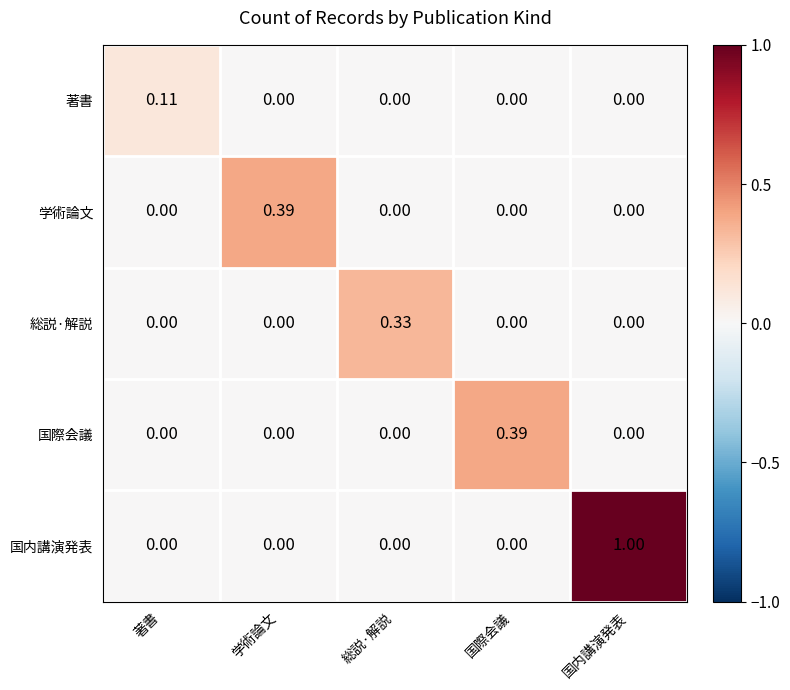

Between 学術論文 and 国内講演発表, which series saw the biggest shift?

国内講演発表